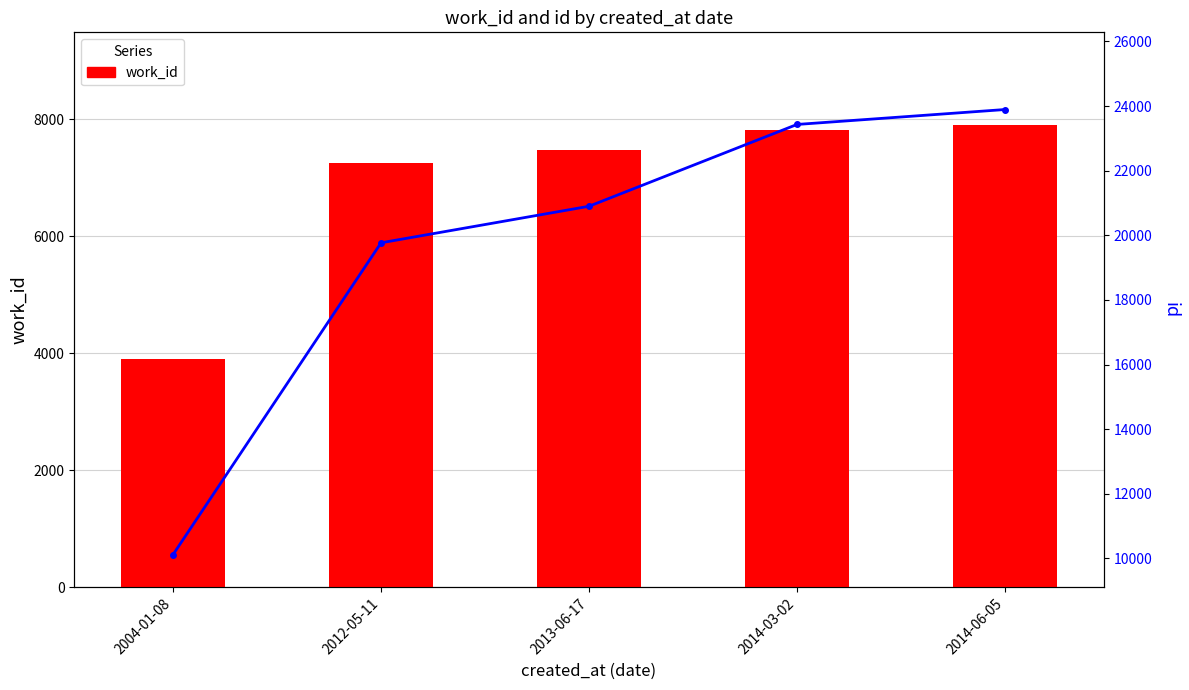

How many values in the work_id series exceed 7470?

2